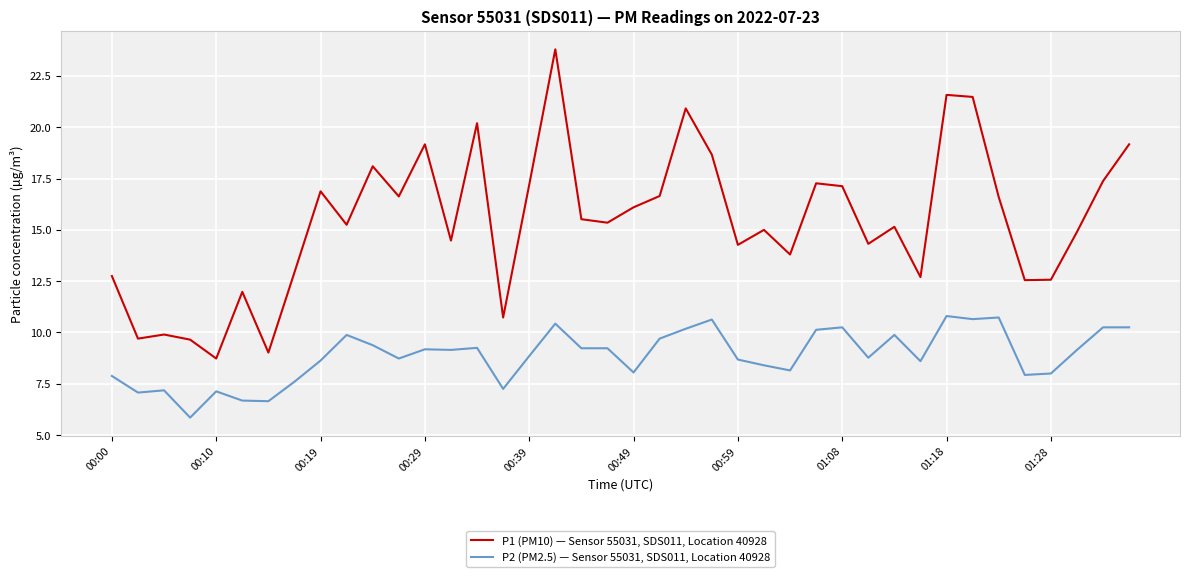

Which series has the widest spread of values?

P1 (PM10) — Sensor 55031, SDS011, Location 40928